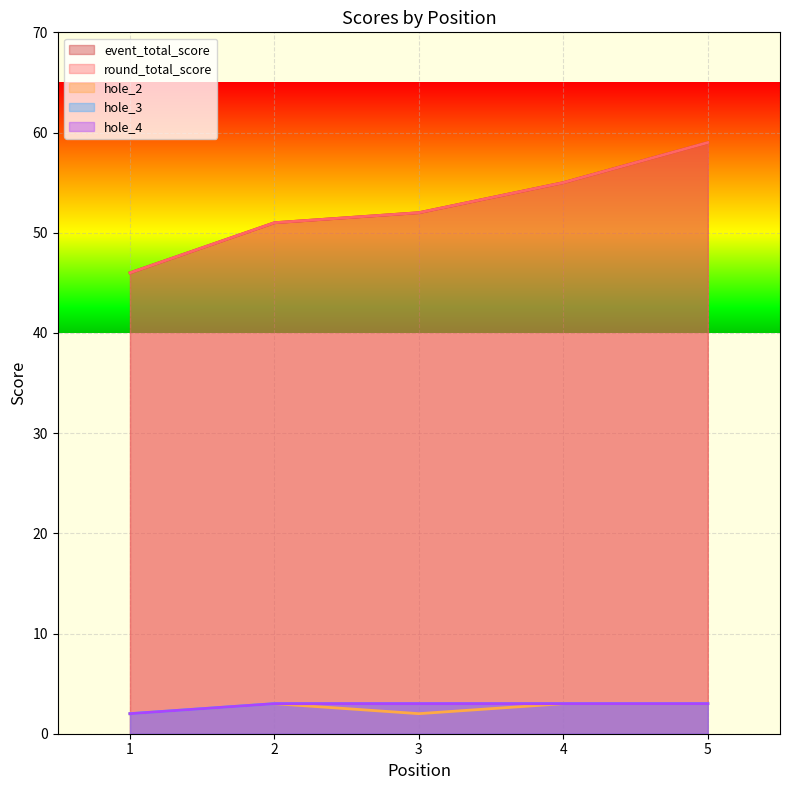

Reading left to right, extract all data points from this chart.

event_total_score: 1=46	2=51	3=52	4=55	5=59
round_total_score: 1=46	2=51	3=52	4=55	5=59
hole_2: 1=2	2=3	3=2	4=3	5=3
hole_3: 1=2	2=3	3=3	4=3	5=3
hole_4: 1=2	2=3	3=3	4=3	5=3